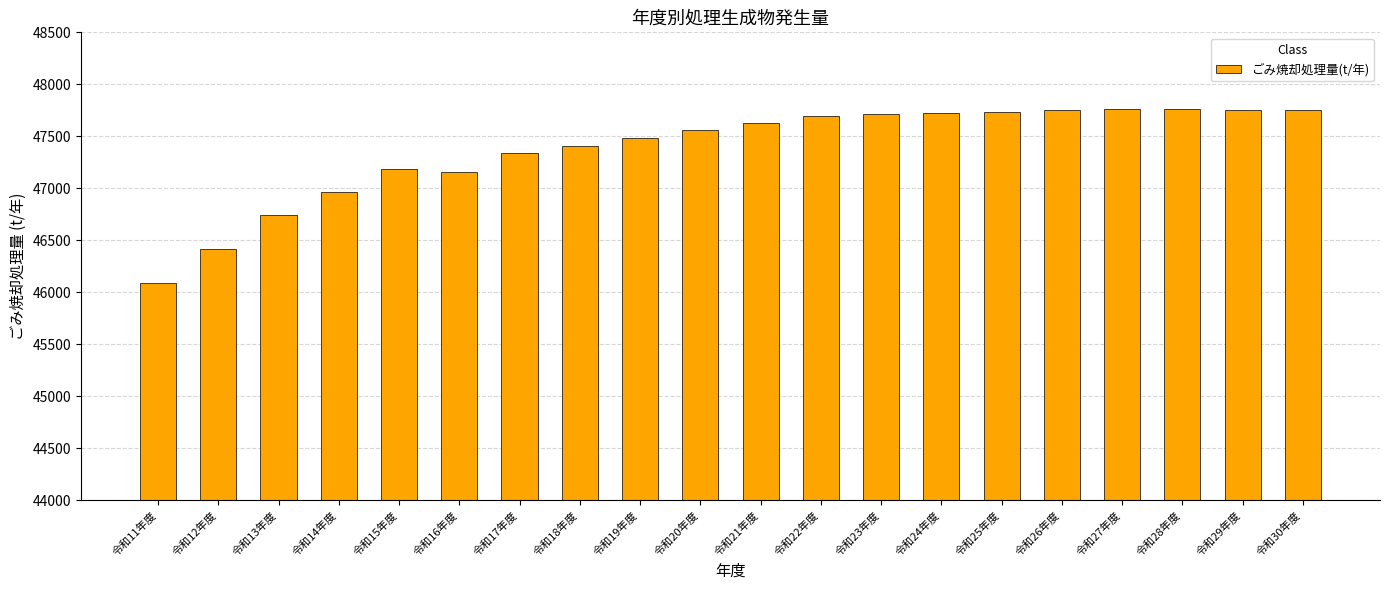

What is the difference between the values at 令和25年度 and 令和15年度?

555